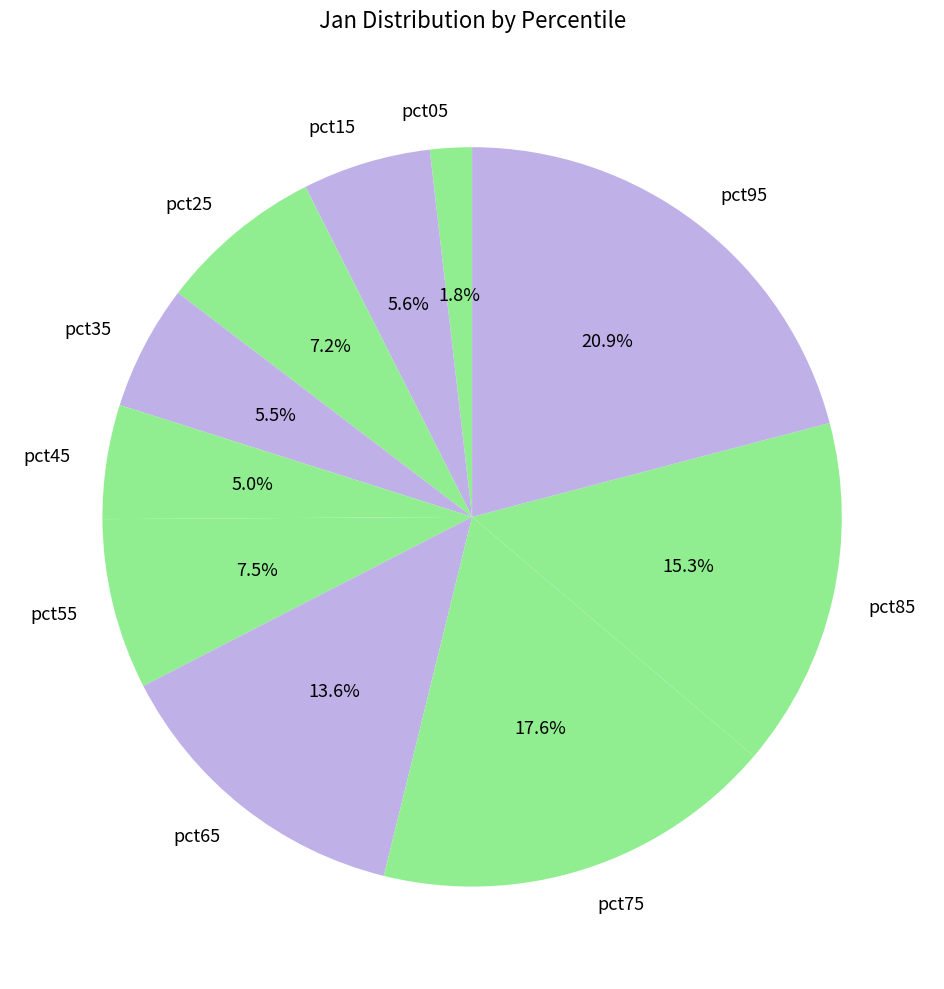

What is the largest slice in the pie chart?

pct95